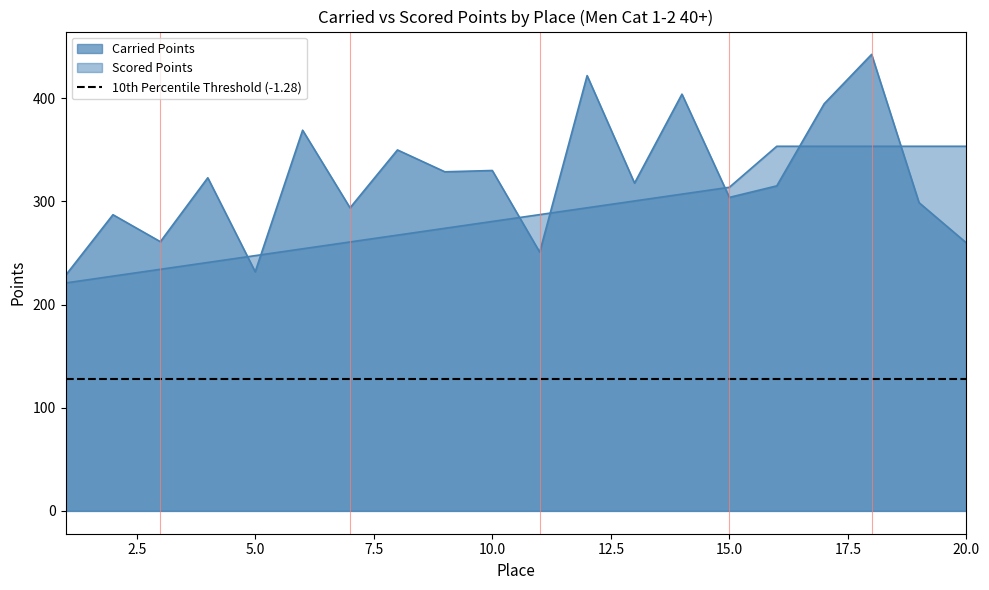

Which category has the lowest value in the Carried Points series?

1